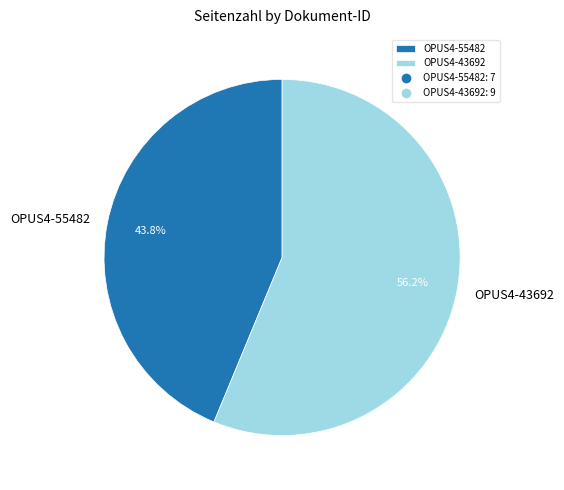

Count the number of slices in the pie.

2